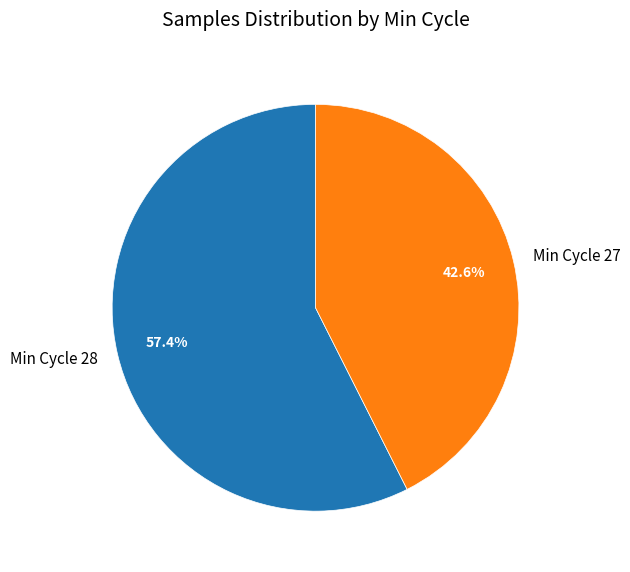

How many segments does this pie chart have?

2